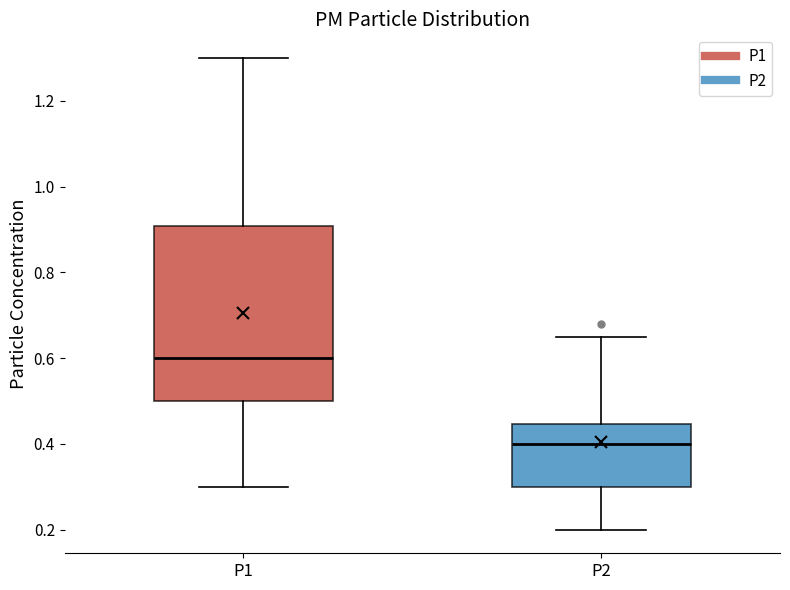

Which box's median line is the lowest?

P2